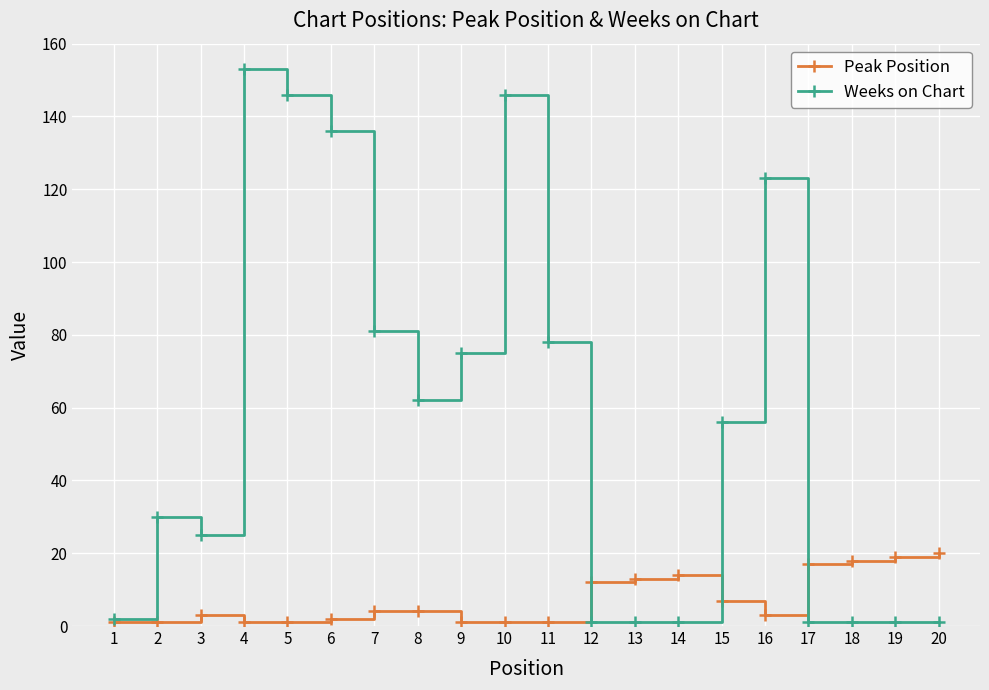

List the series in order of their overall mean, lowest first.

Peak Position, Weeks on Chart